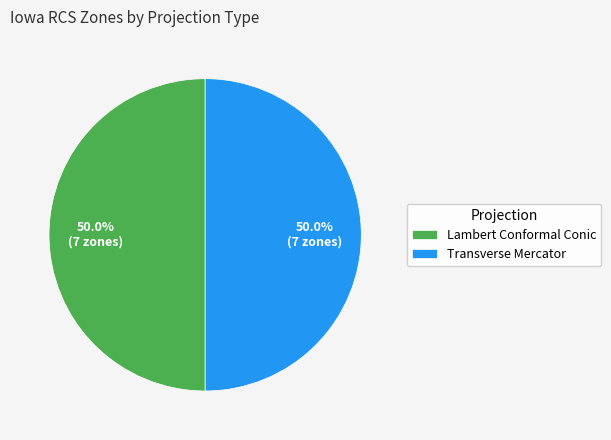

How many slices are in this pie chart?

2